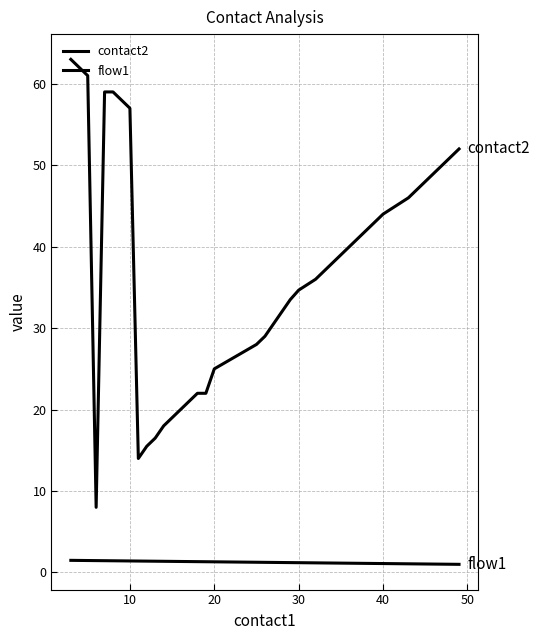

Does the chart display data point markers on the line(s)?

No